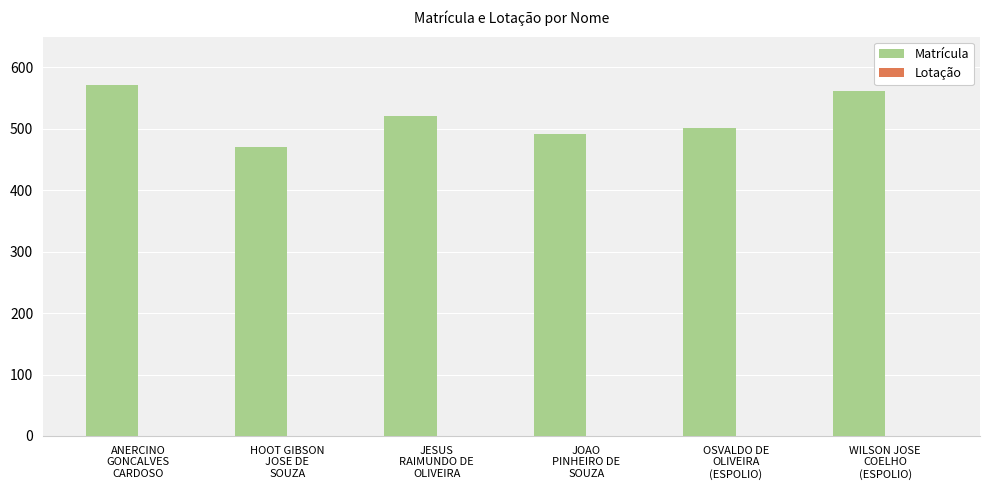

What is the difference between the maximum and minimum values?

100